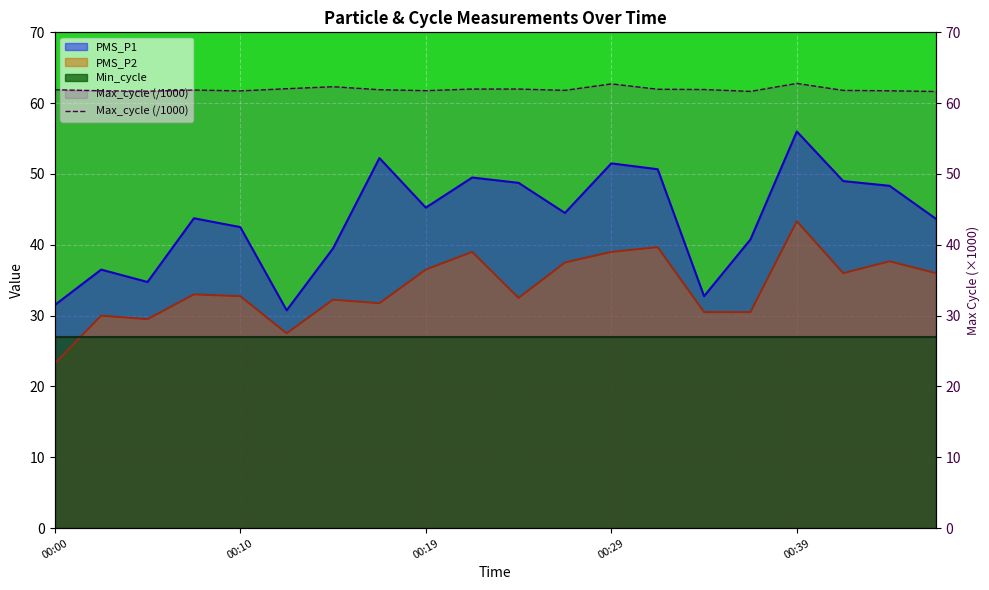

What is the spread (max minus min) of values at 00:00?

38.6